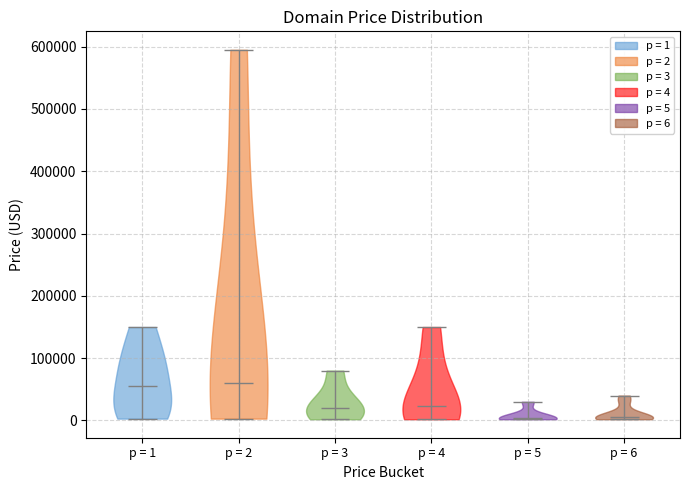

Where does the median line of the violin for p = 4 sit on the y-axis? The values are not printed on the chart, so give them approximately, as read against the axis.

20000